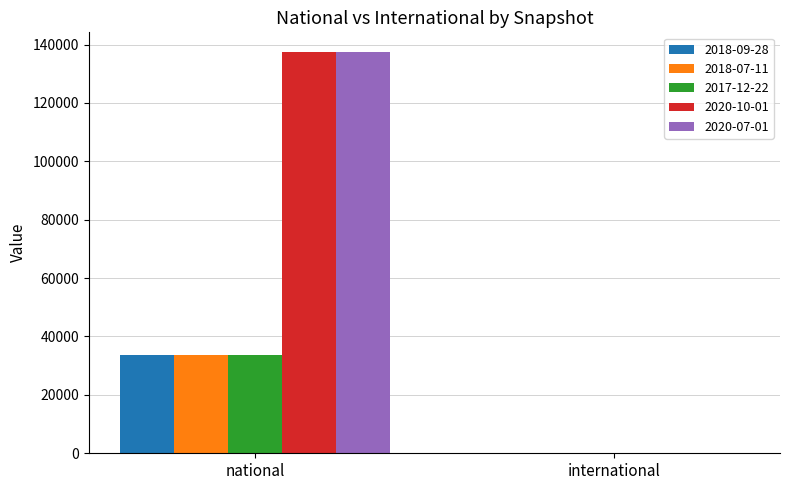

The value of 2018-09-28 at international is -18933. True or false?

False